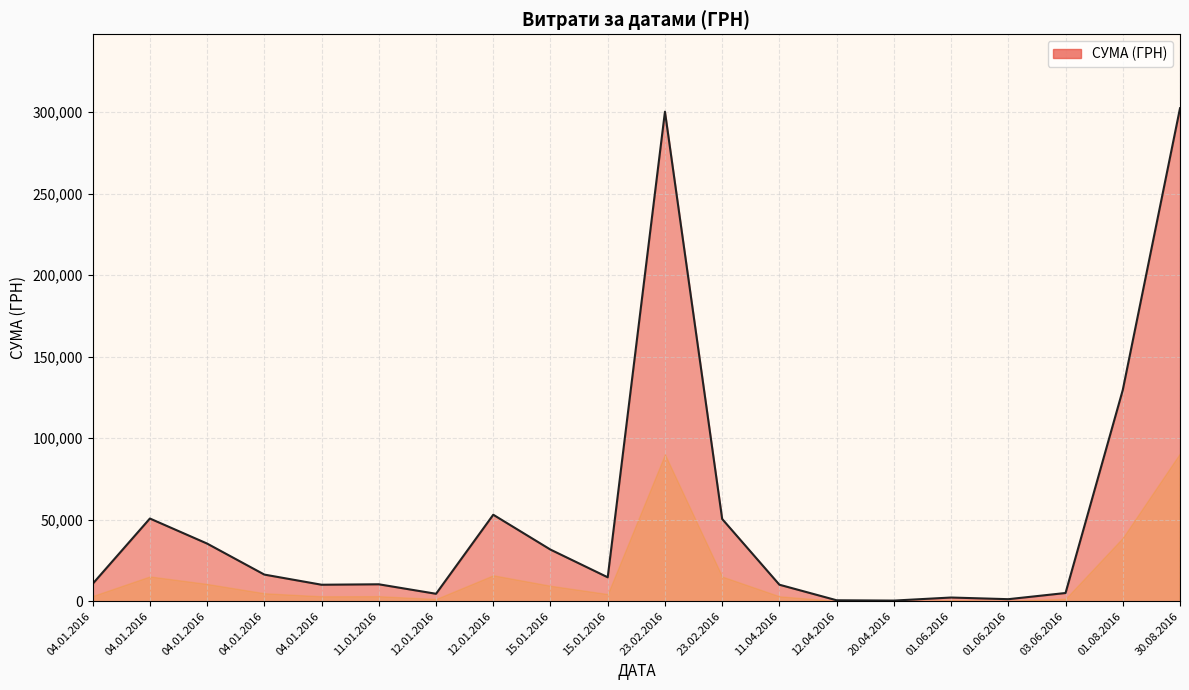

The chart shows a value of 10132.3 at 11.04.2016. True or false?

True